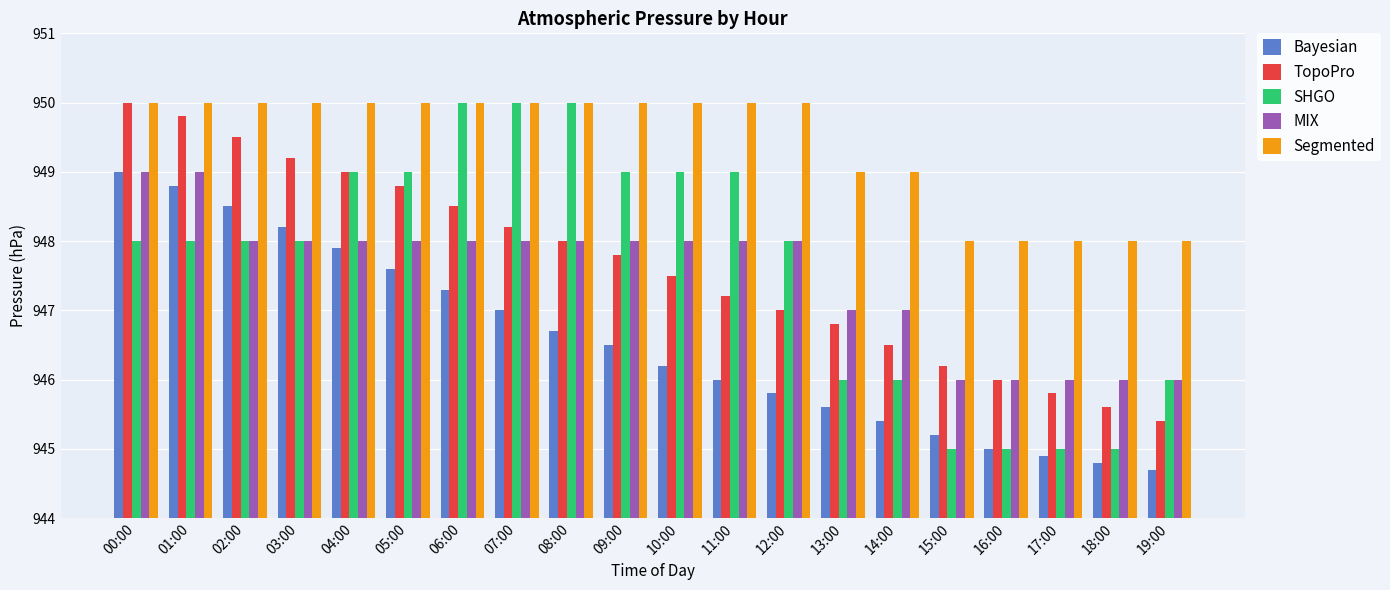

How many series are shown in this chart?

5